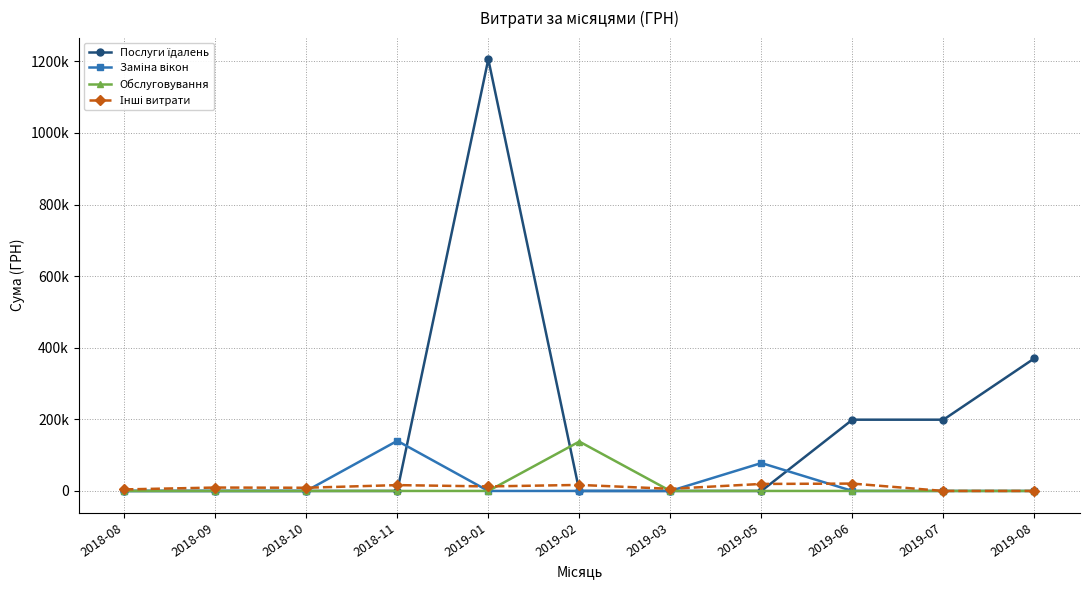

Reading left to right, what are all the values shown in this chart?

Послуги їдалень: 2018-08=0.0	2018-09=0.0	2018-10=0.0	2018-11=0.0	2019-01=1205778.2	2019-02=0.0	2019-03=0.0	2019-05=0.0	2019-06=199069.2	2019-07=199069.2	2019-08=370519.7
Заміна вікон: 2018-08=0.0	2018-09=0.0	2018-10=0.0	2018-11=140000.0	2019-01=0.0	2019-02=0.0	2019-03=0.0	2019-05=77950.0	2019-06=0.0	2019-07=0.0	2019-08=0.0
Обслуговування: 2018-08=0.0	2018-09=0.0	2018-10=0.0	2018-11=0.0	2019-01=0.0	2019-02=137970.5	2019-03=0.0	2019-05=0.0	2019-06=0.0	2019-07=0.0	2019-08=0.0
Інші витрати: 2018-08=4294.0	2018-09=9508.8	2018-10=8920.1	2018-11=16311.4	2019-01=12651.2	2019-02=16843.9	2019-03=5997.1	2019-05=19584.0	2019-06=20568.1	2019-07=0.0	2019-08=0.0